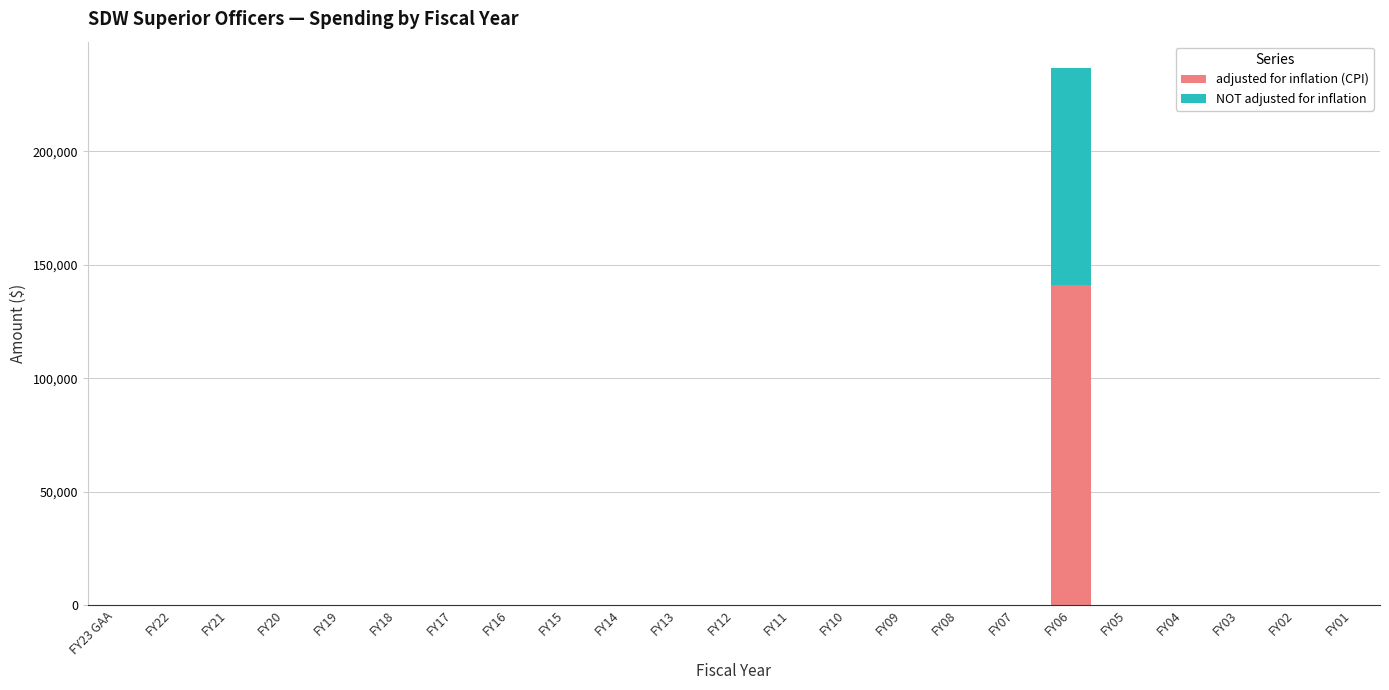

What is the sum of all adjusted for inflation (CPI) values?

141059